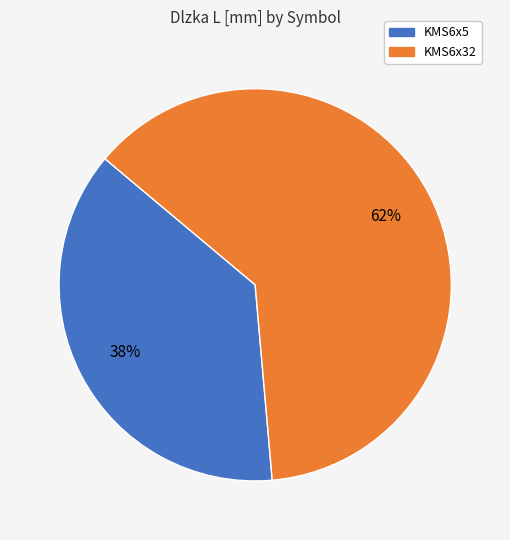

Combined, do KMS6x32 and KMS6x5 account for over 50%?

Yes